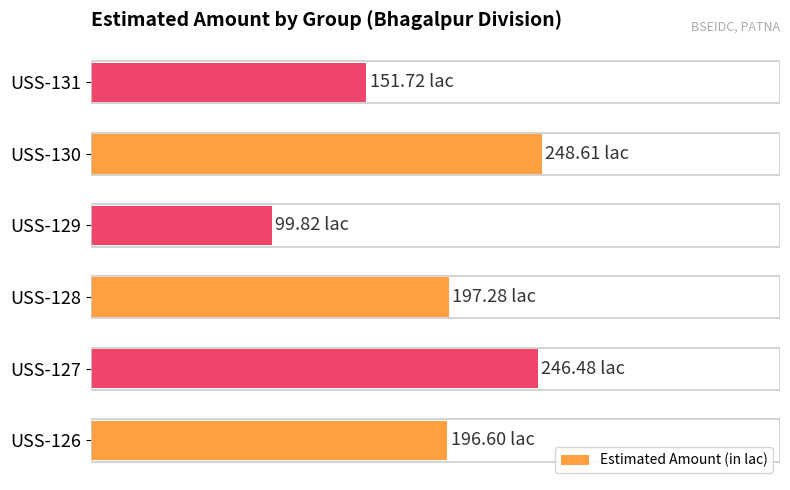

What is the minimum value shown in the chart?

99.8